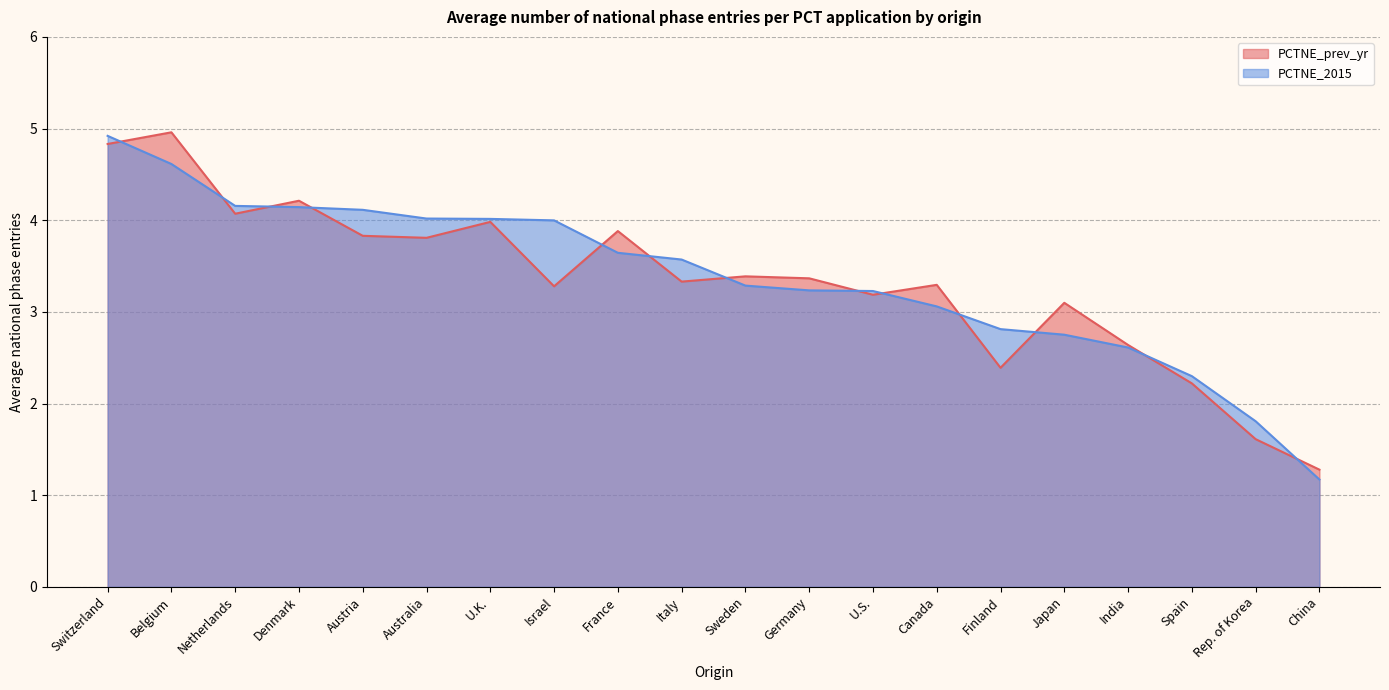

What are all the series names shown in the legend?

PCTNE_prev_yr, PCTNE_2015